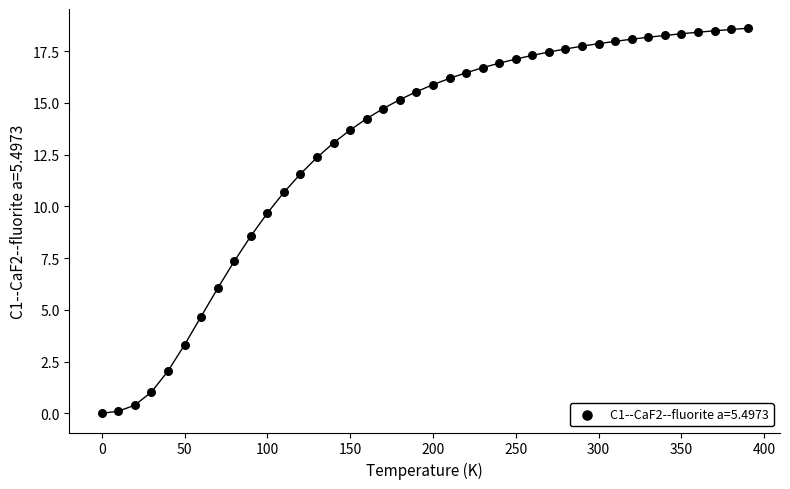

What Y value in the scatter plot is closest to 9?

8.6